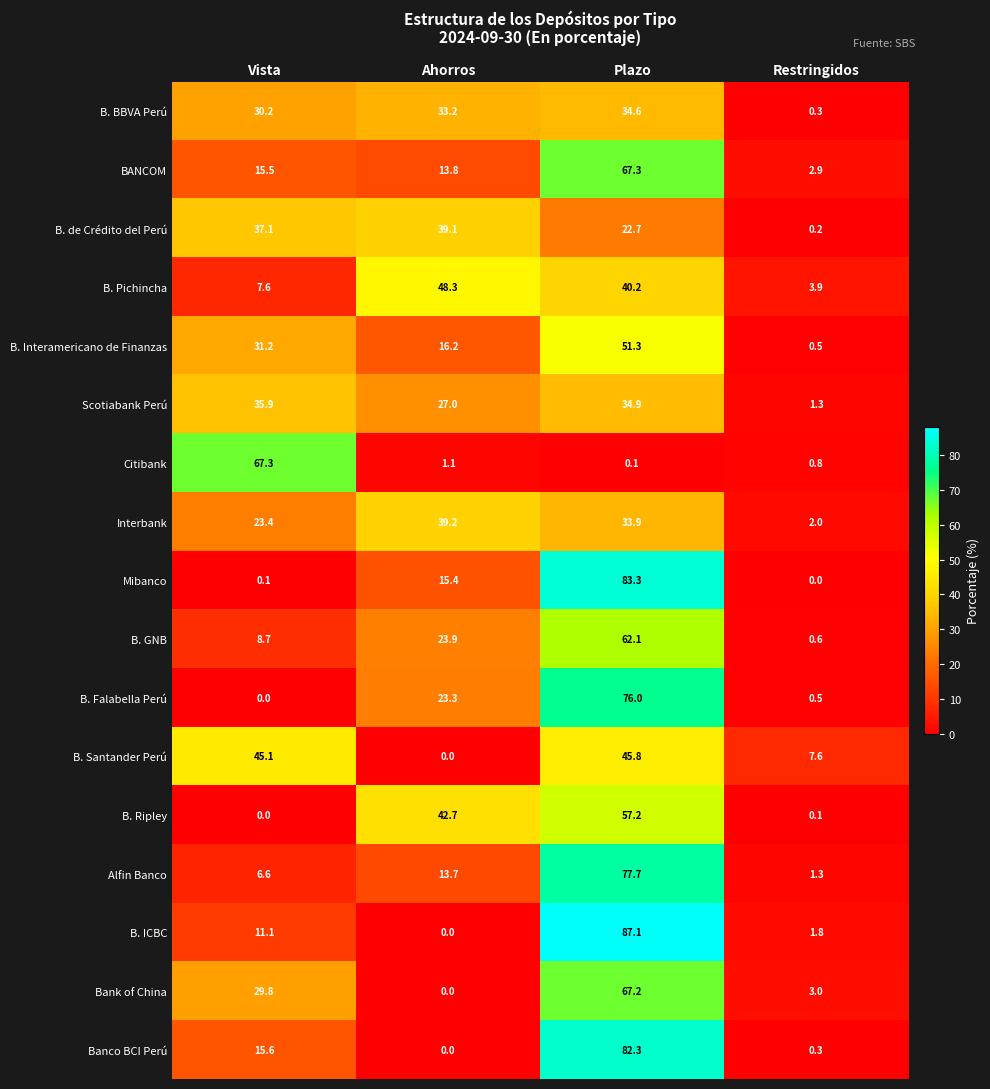

At which category is the sum across all series the highest?

Plazo